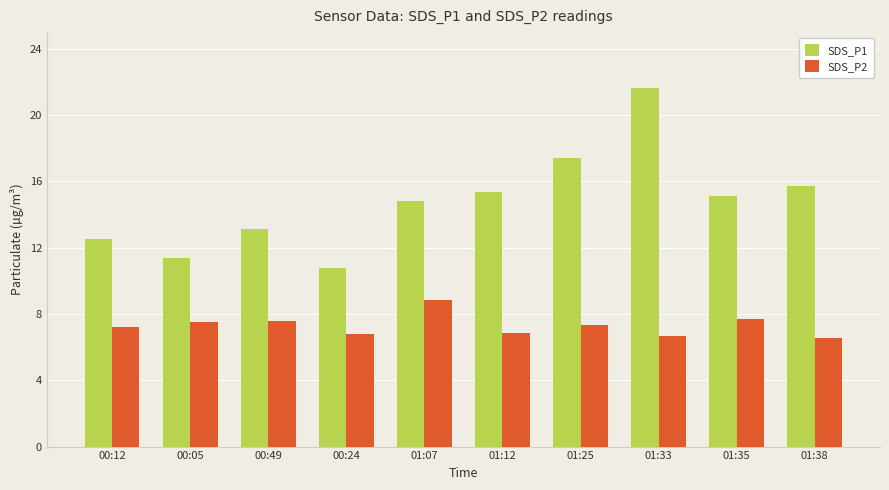

Rank the series by their maximum value, from highest to lowest.

SDS_P1, SDS_P2